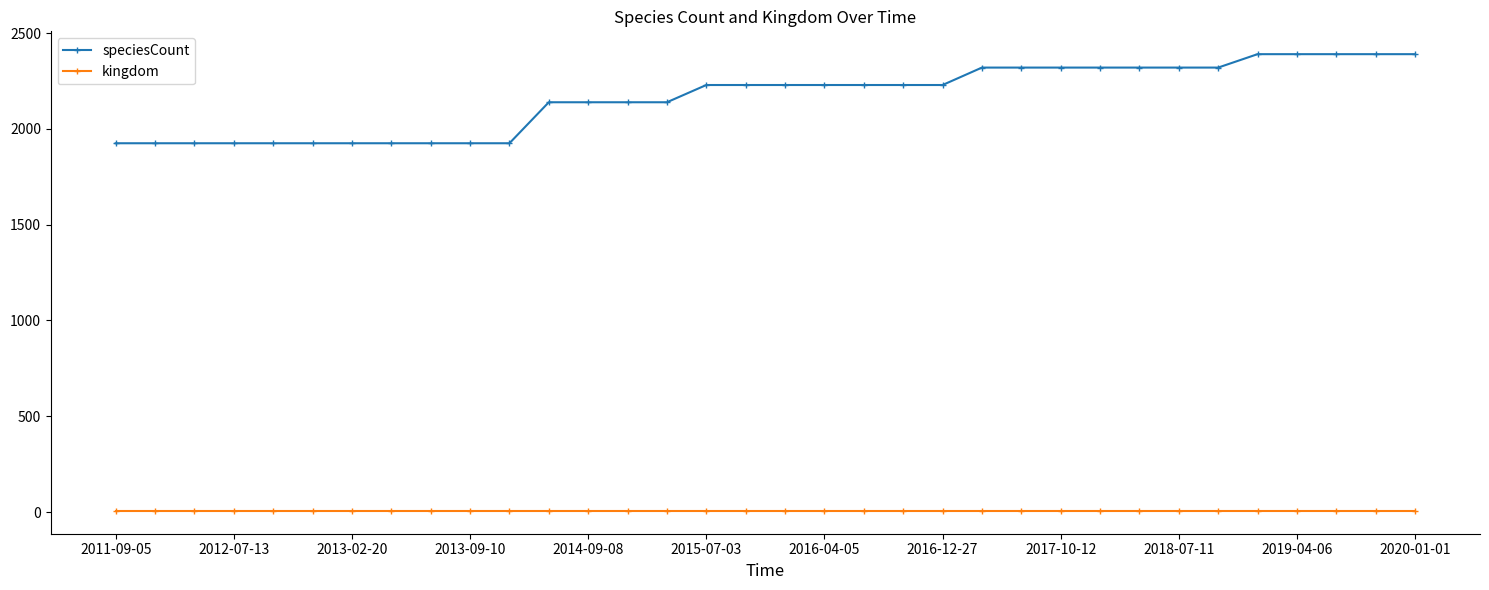

Does the chart have visible grid lines?

No